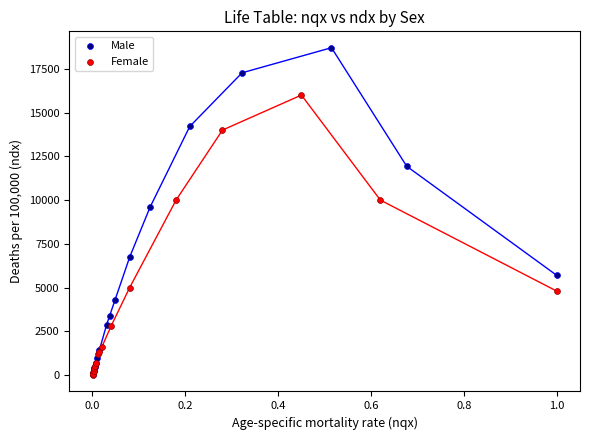

What are all the series names shown in the legend?

Male, Female